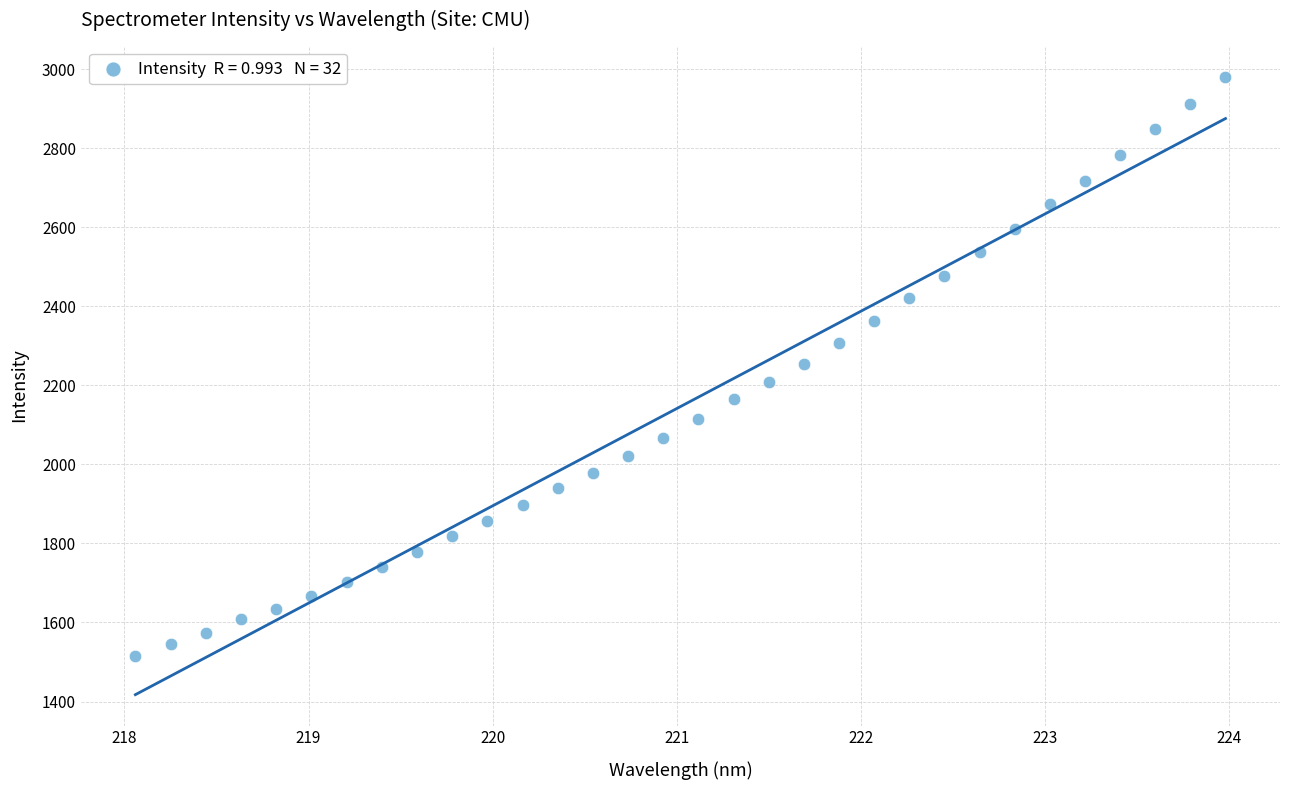

What is the range of Y values (max minus min)?

1465.8